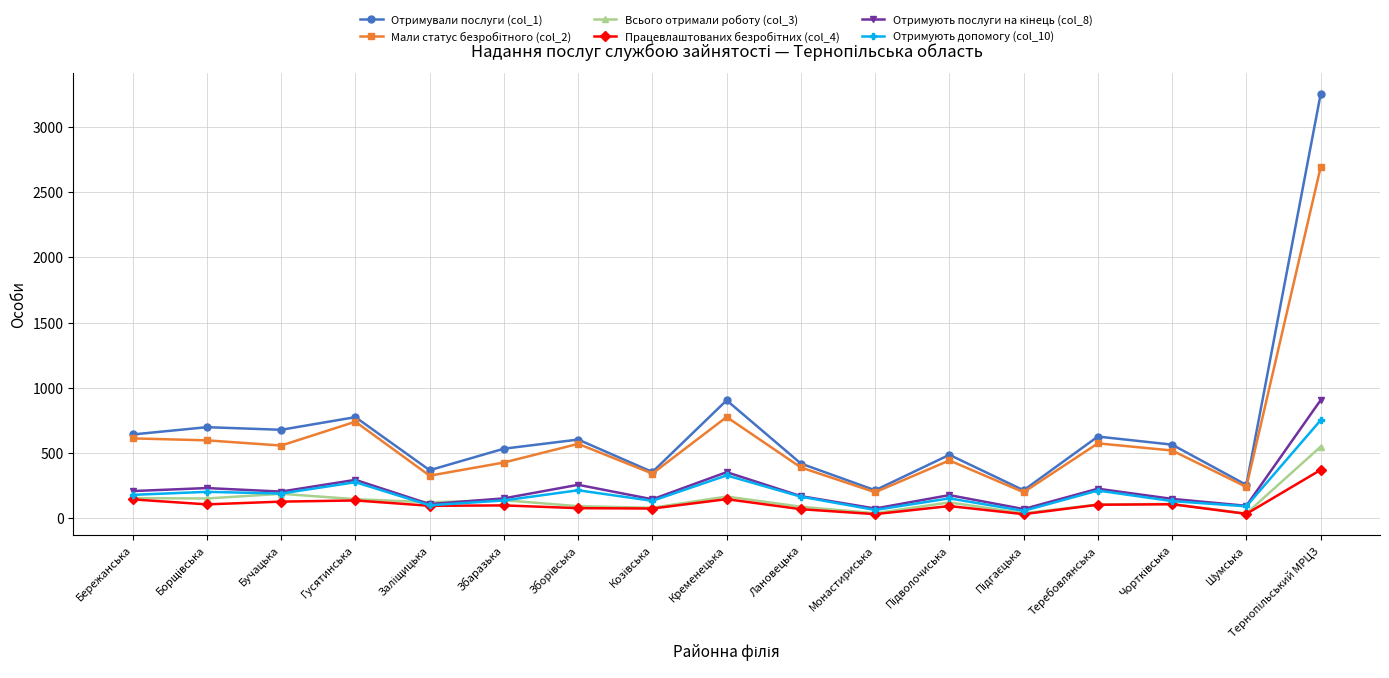

What is the label of the 1st point from the left?

Бережанська